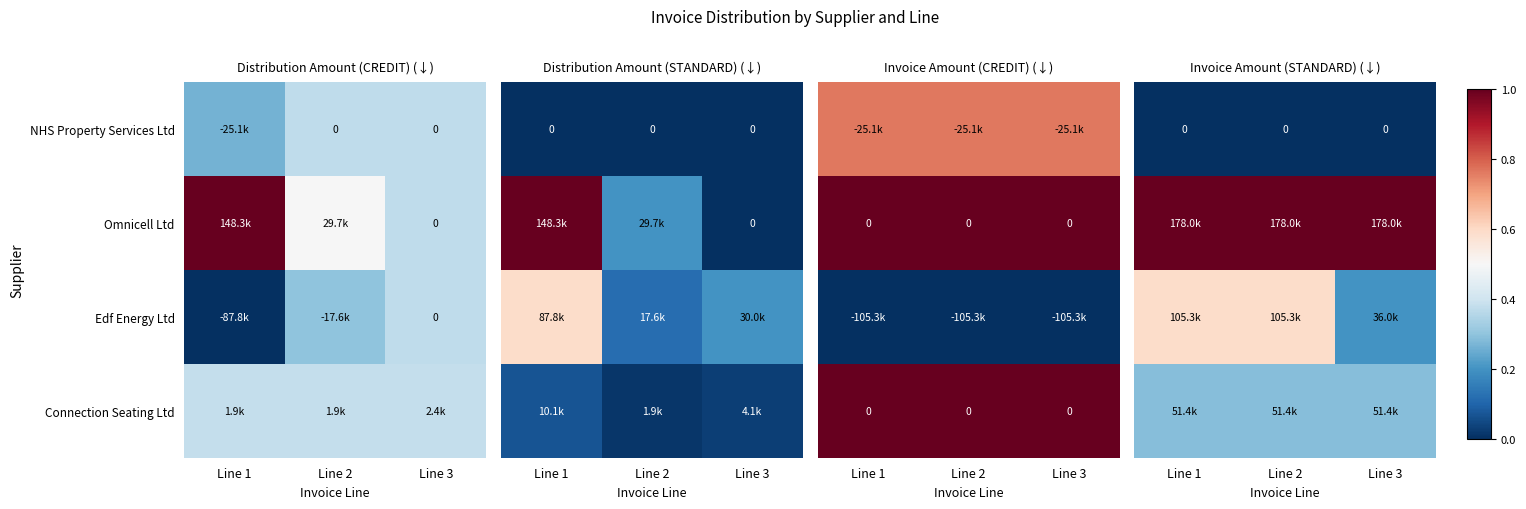

At how many categories does at least one series exceed 0?

3